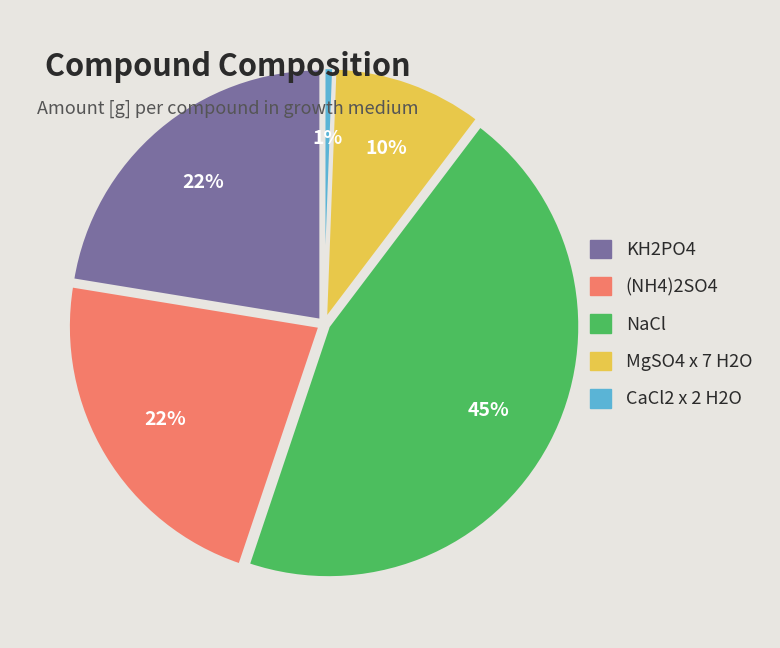

Does NaCl represent more than half of the total?

No